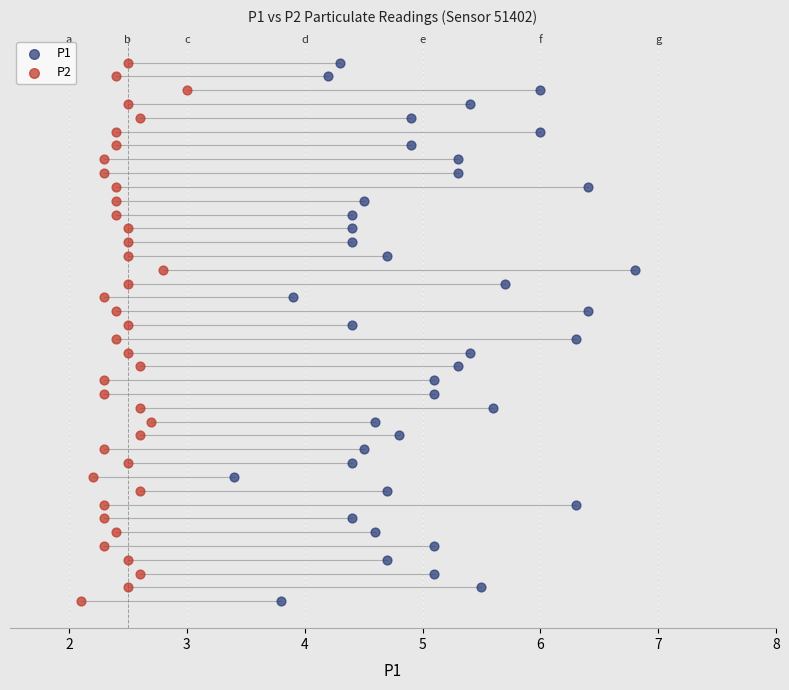

What are all the series names shown in the legend?

P1, P2